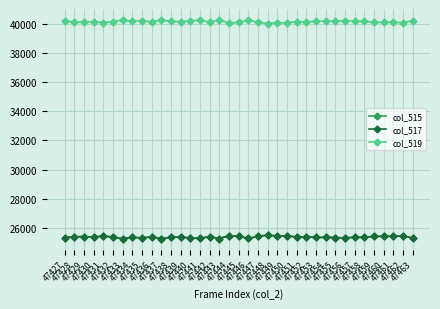

Is this an area chart (filled region under the line)?

No